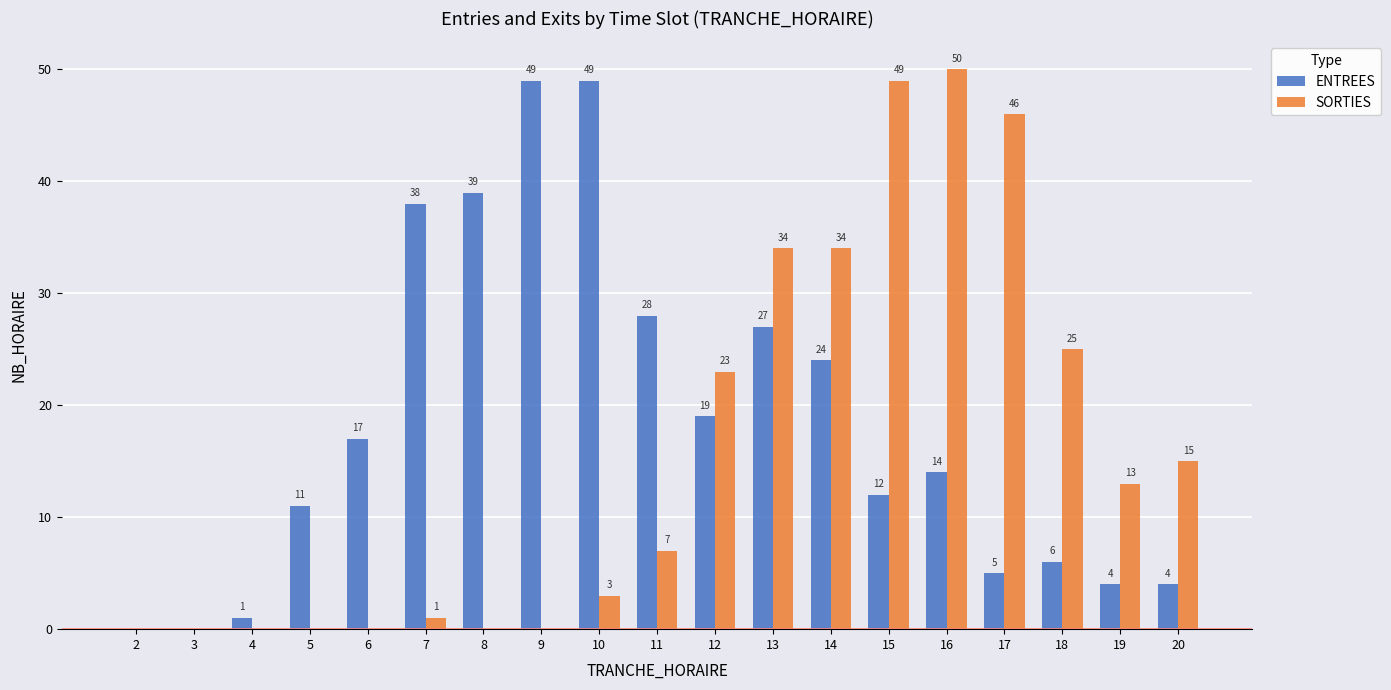

The SORTIES series shows 0 at 4. True or false?

True